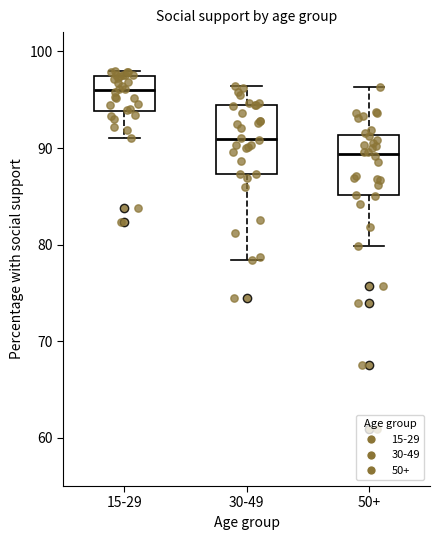

Where does the median line of the box for 30-49 sit on the y-axis? The values are not printed on the chart, so give them approximately, as read against the axis.

91